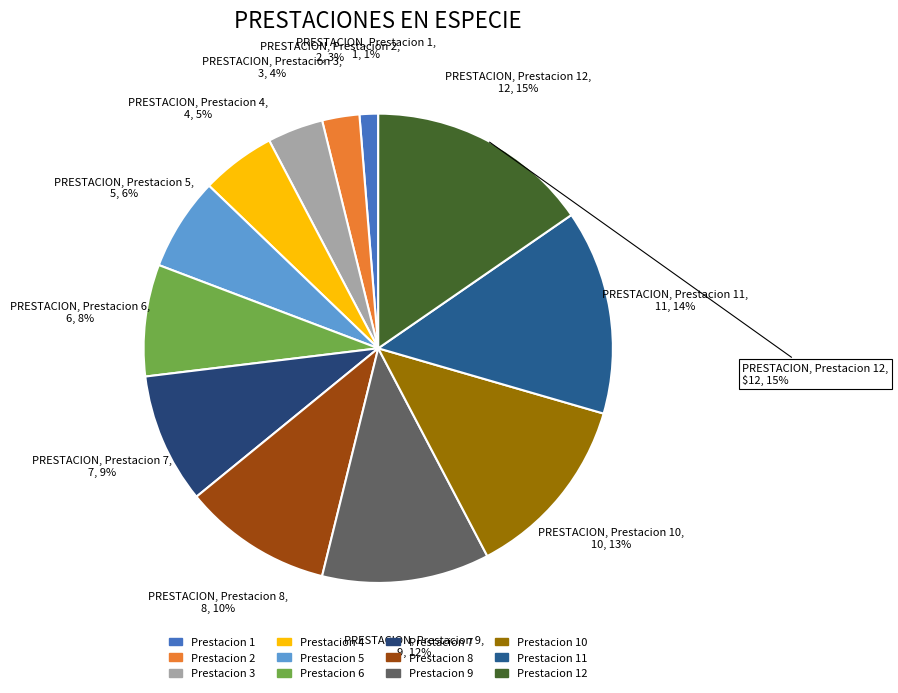

The ID 10 slice represents 1% of the pie. True or false?

False